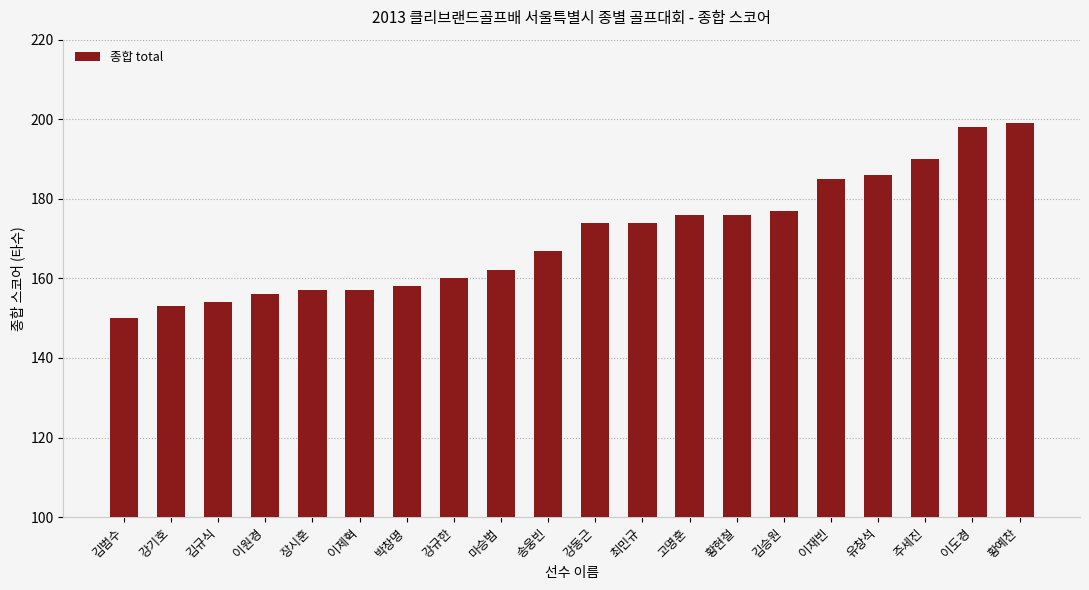

Are the bars grouped side by side (vs. stacked)?

No